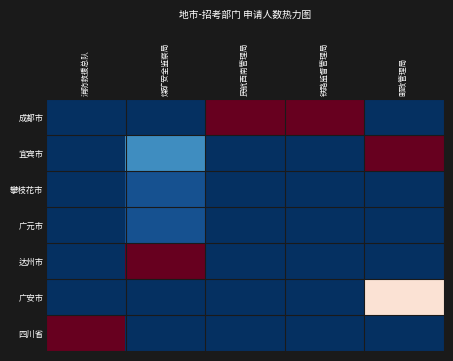

What is the spread (max minus min) of values at 邮政管理局?

1.0